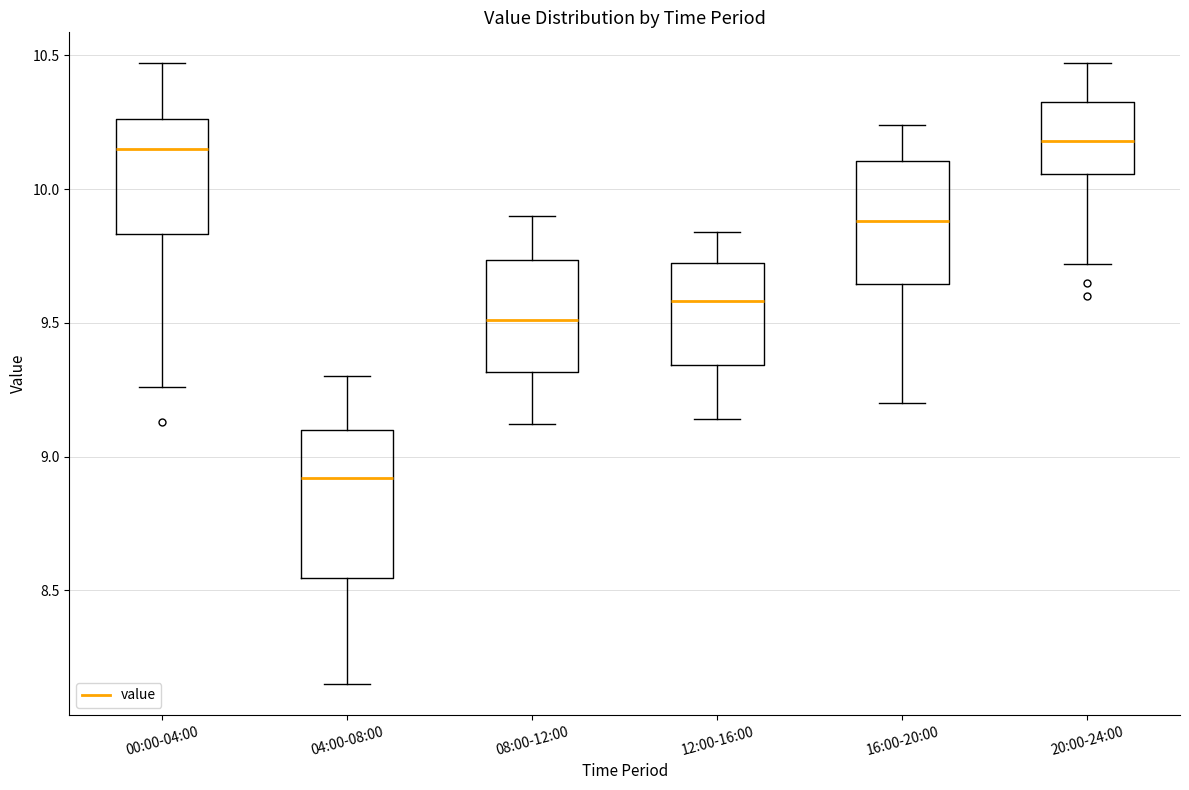

Where is the lower edge of the box for 00:00-04:00 on the y-axis? The values are not printed on the chart, so give them approximately, as read against the axis.

9.85